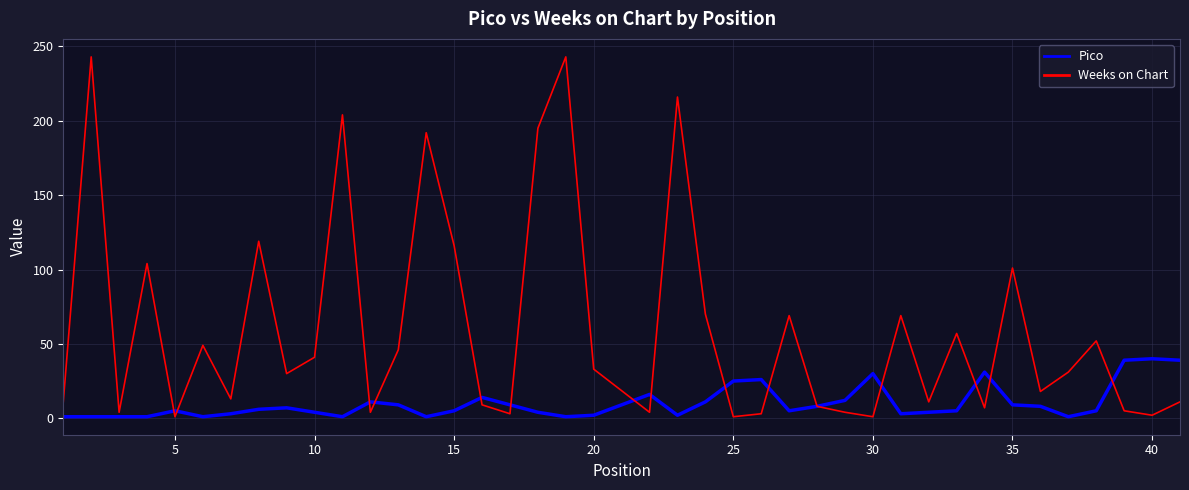

Which series has the largest range (max minus min)?

Weeks on Chart